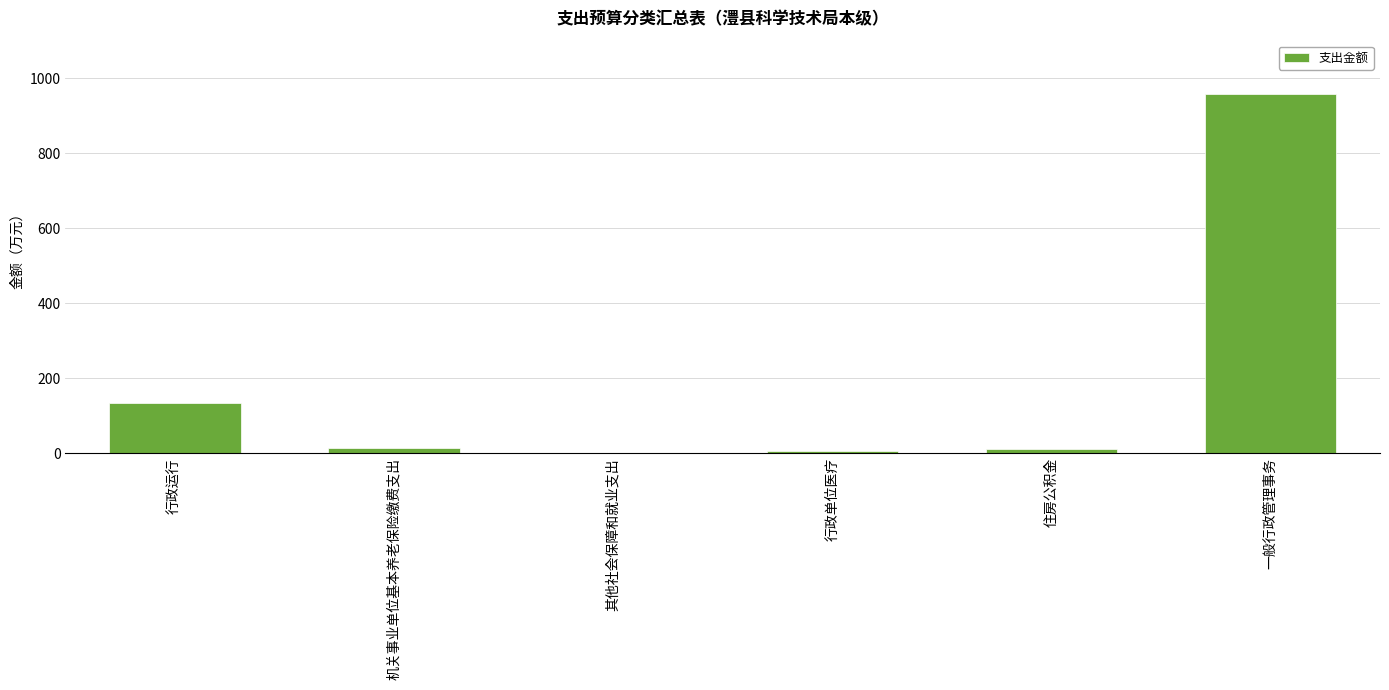

What is the change in value from 机关事业单位基本养老保险缴费支出 to 住房公积金?

-3.4